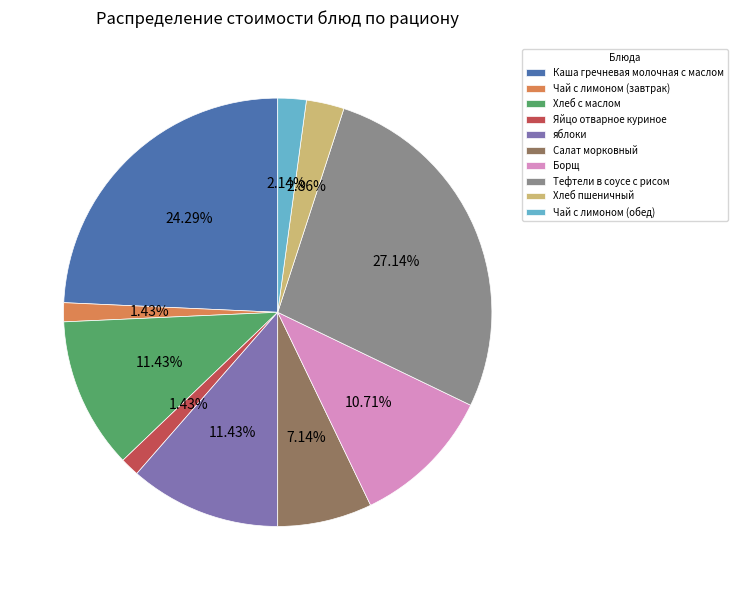

Does Тефтели в соусе с рисом represent more than half of the total?

No